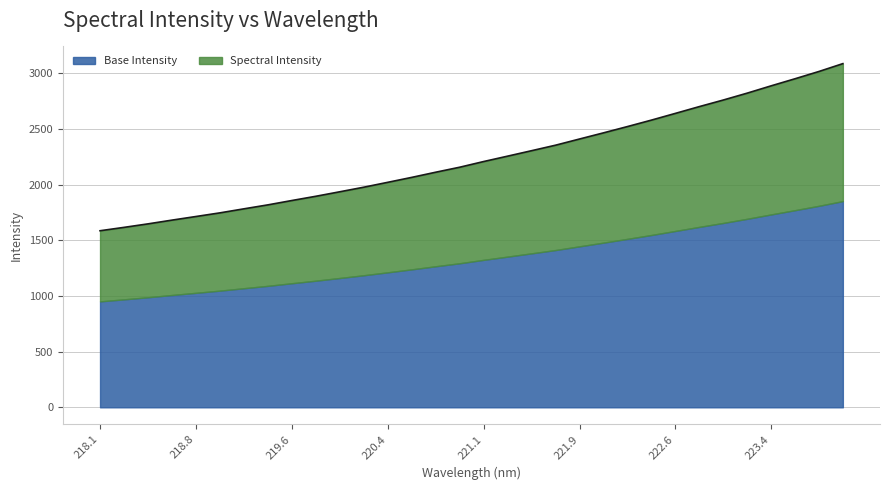

What is the minimum value for Base Intensity?

952.0